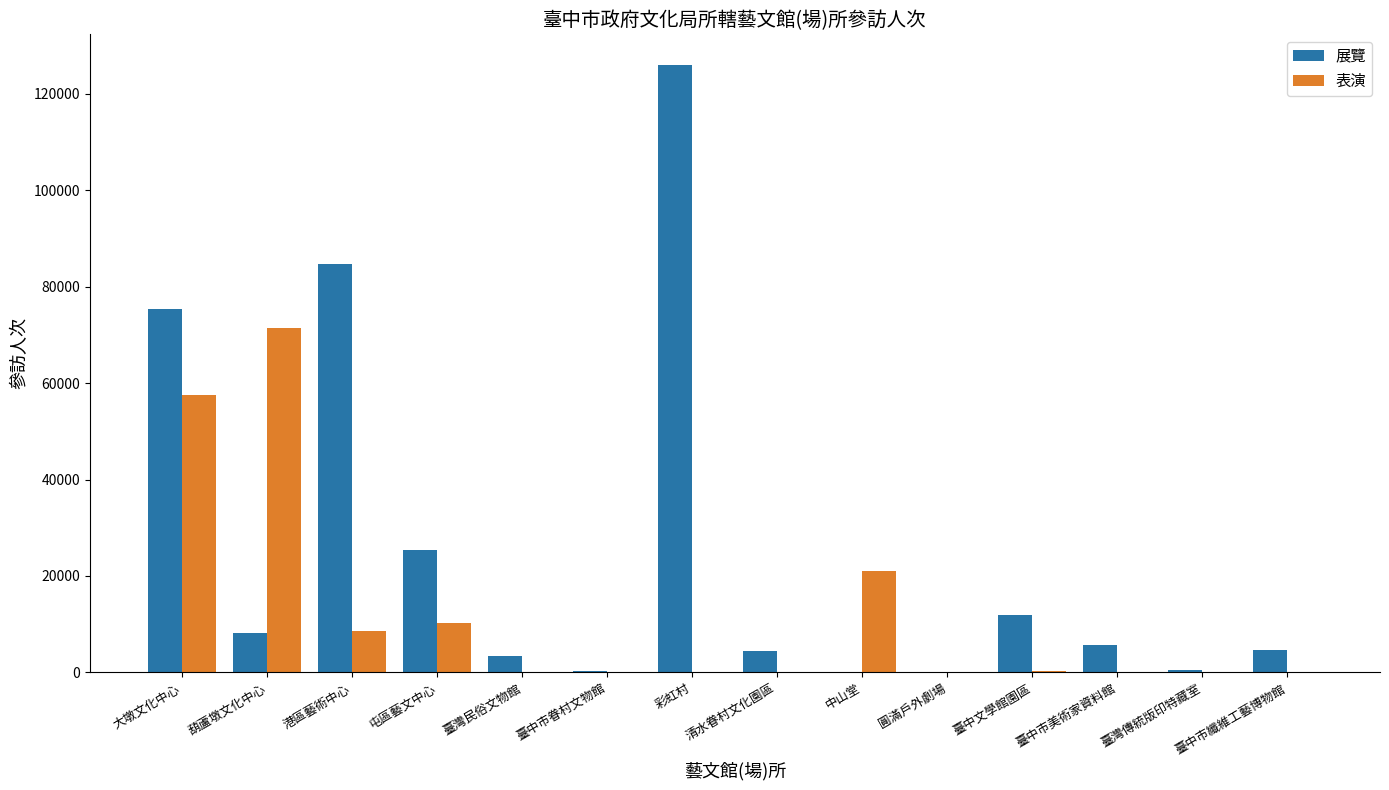

What is the highest value of the 展覽 series?

126000